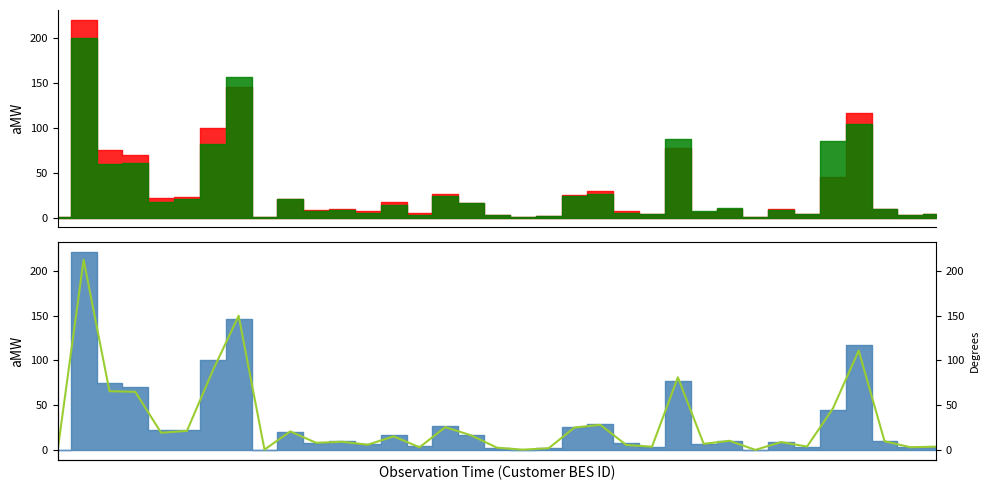

How many interior local valleys (lower than both neighbors) does the data have?

11